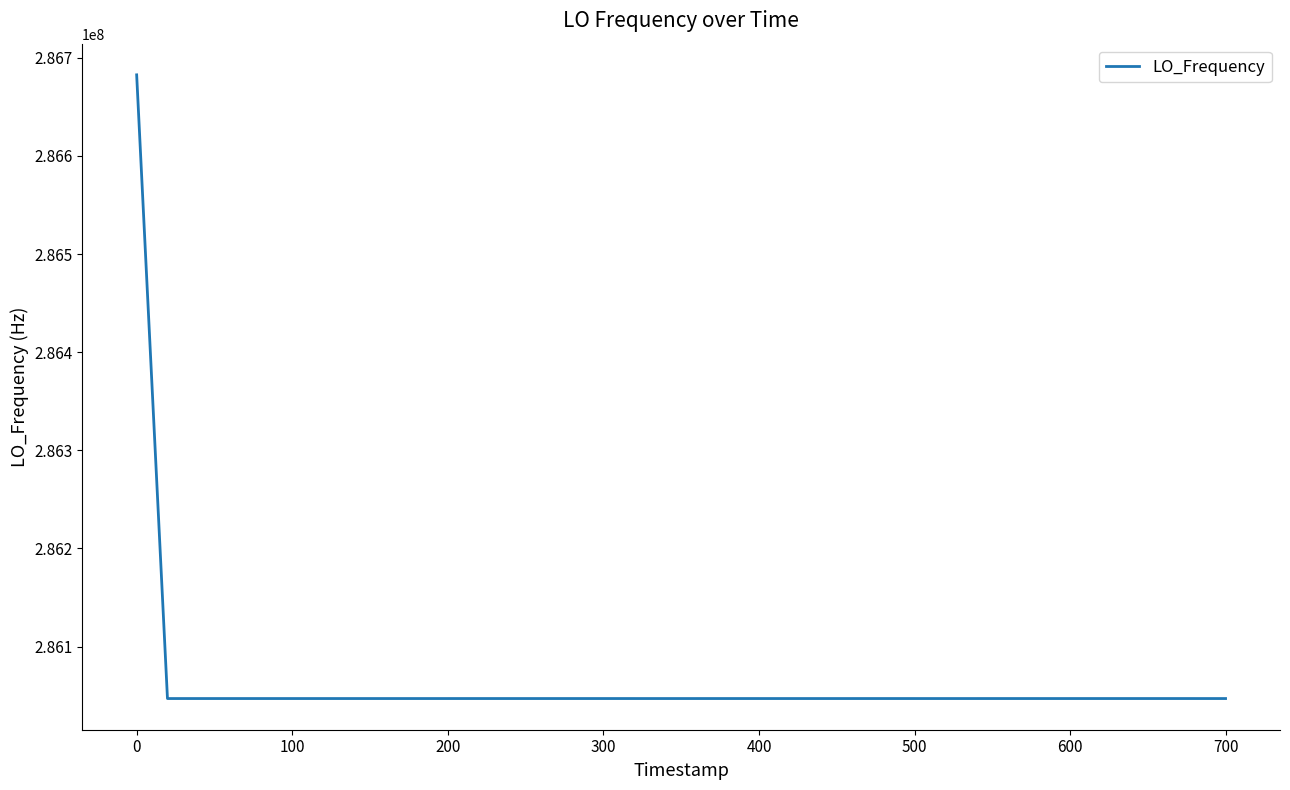

How many categories are shown in the chart?

40